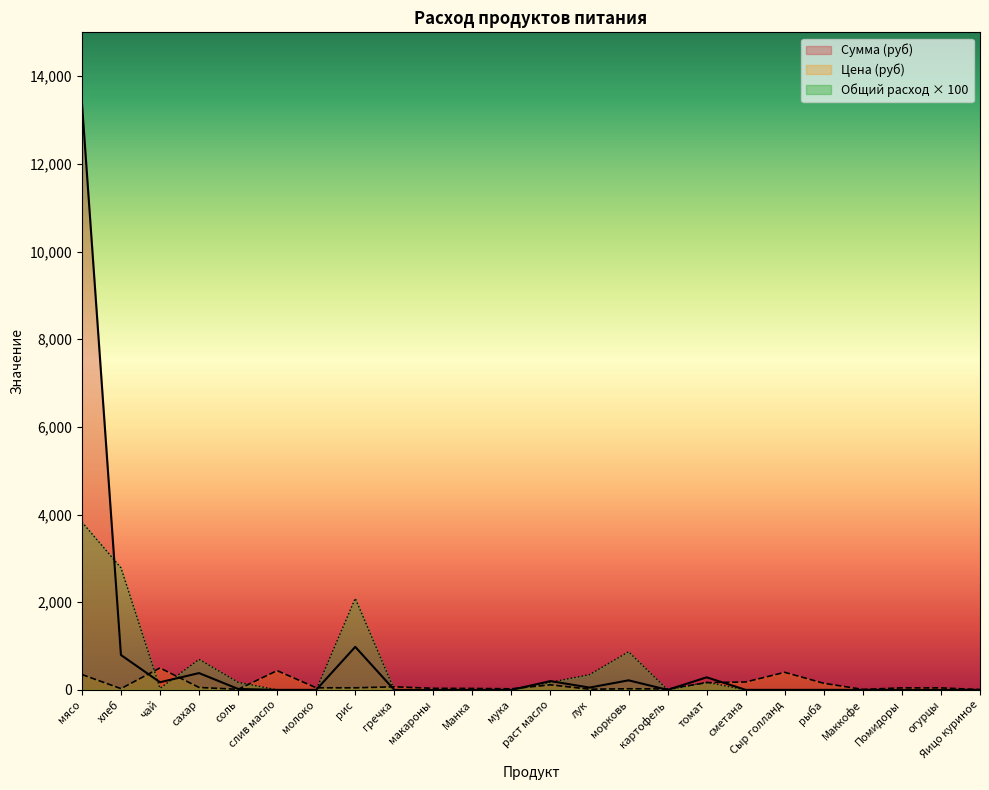

What position from the left is Яицо куриное?

24